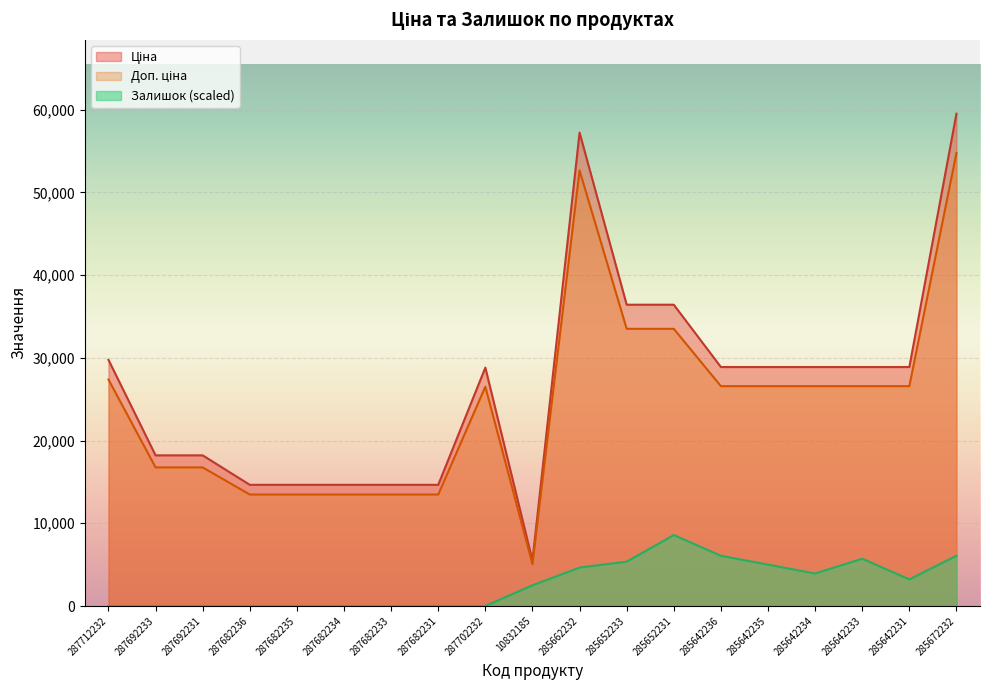

Where is the first local minimum for Залишок?

285642234